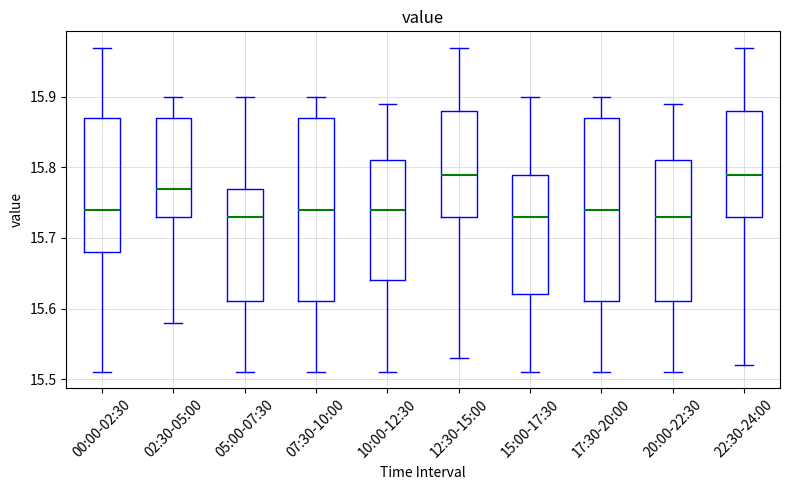

Reading left to right, transcribe this box plot: for each box, give where its median line is, the range the box spans, and where its two whiskers end, as read against the y-axis. The values are not printed on the chart, so give them approximately, as read against the axis.

00:00-02:30: median 15.74, box 15.68 to 15.87, whiskers 15.51 to 15.97
02:30-05:00: median 15.77, box 15.73 to 15.87, whiskers 15.58 to 15.90
05:00-07:30: median 15.73, box 15.61 to 15.77, whiskers 15.51 to 15.90
07:30-10:00: median 15.74, box 15.61 to 15.87, whiskers 15.51 to 15.90
10:00-12:30: median 15.74, box 15.64 to 15.81, whiskers 15.51 to 15.89
12:30-15:00: median 15.79, box 15.73 to 15.88, whiskers 15.53 to 15.97
15:00-17:30: median 15.73, box 15.62 to 15.79, whiskers 15.51 to 15.90
17:30-20:00: median 15.74, box 15.61 to 15.87, whiskers 15.51 to 15.90
20:00-22:30: median 15.73, box 15.61 to 15.81, whiskers 15.51 to 15.89
22:30-24:00: median 15.79, box 15.73 to 15.88, whiskers 15.52 to 15.97